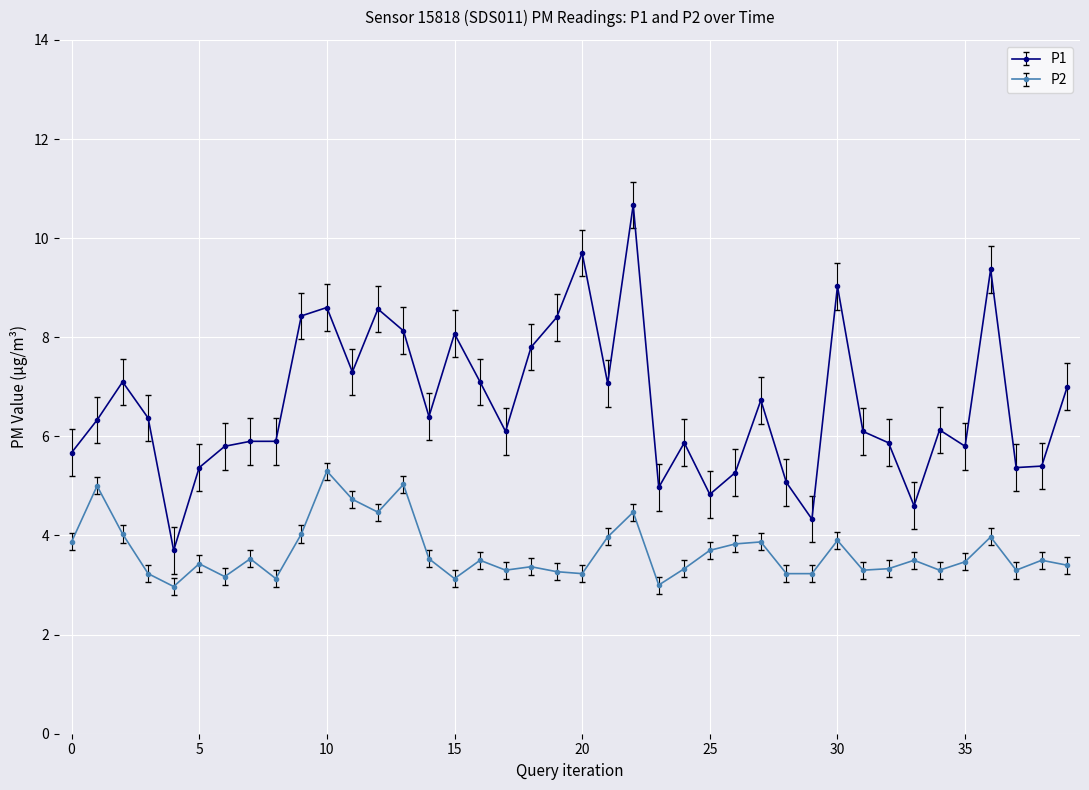

List the series in order of their peak value, highest first.

P1, P2